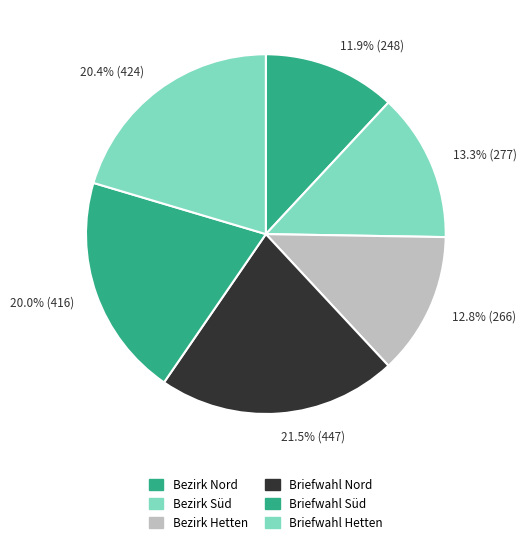

Which category has the smallest portion of the pie?

11.9% (248)